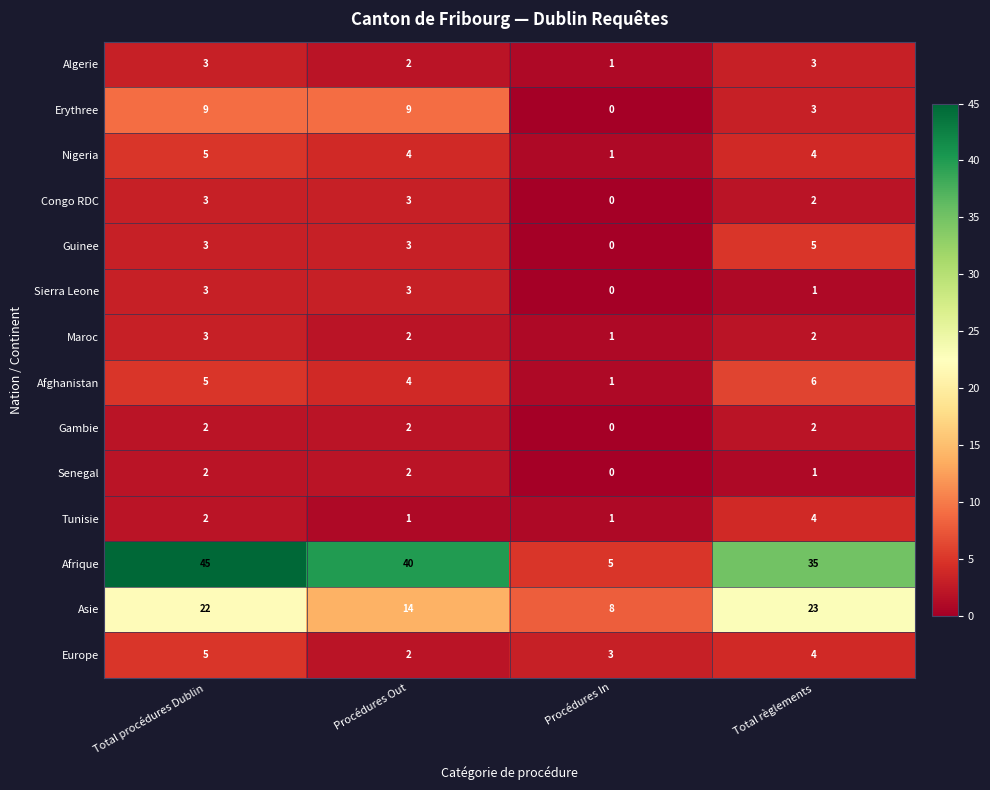

Which series changed the most between Total procédures Dublin and Procédures Out?

Asie